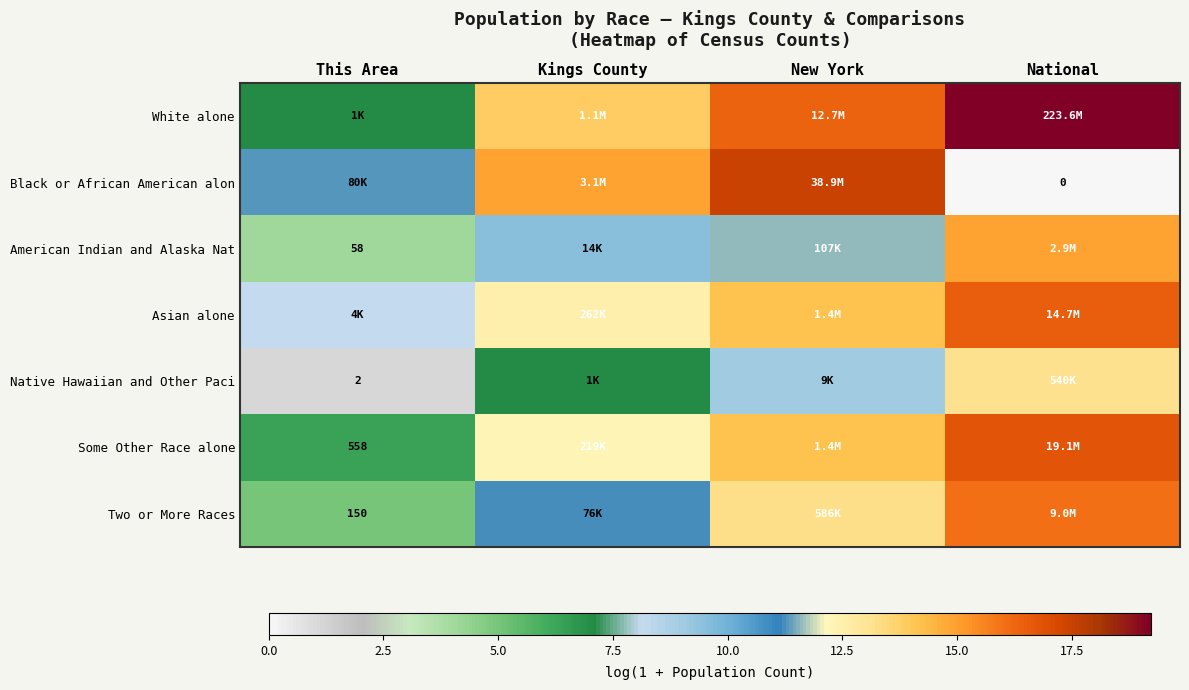

List the series in order of their peak value, highest first.

White alone, Black or African American alon, Some Other Race alone, Asian alone, Two or More Races, American Indian and Alaska Nat, Native Hawaiian and Other Paci